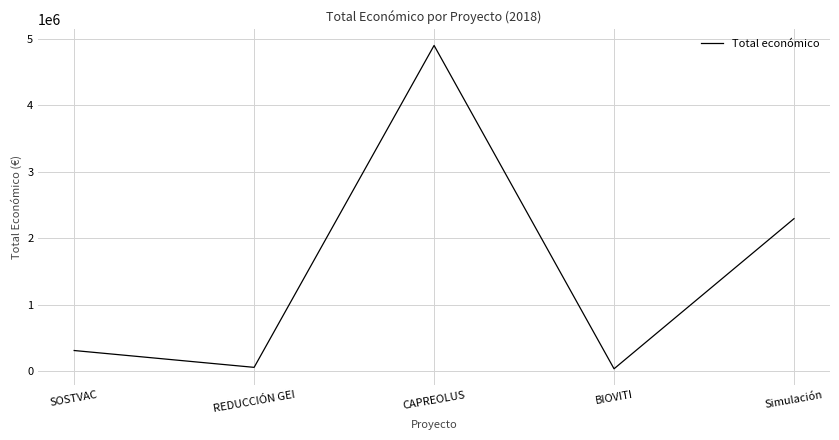

How many distinct data groups are displayed?

1